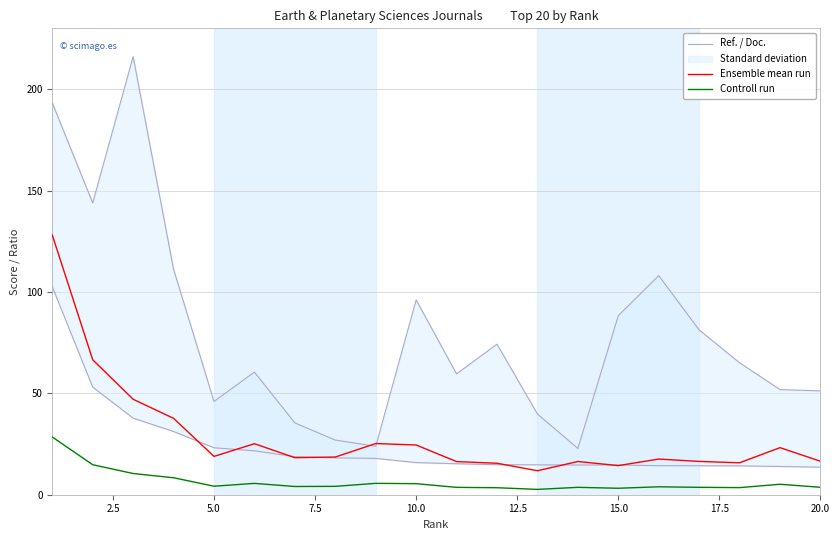

What is the maximum value for Ensemble mean run?

128.1